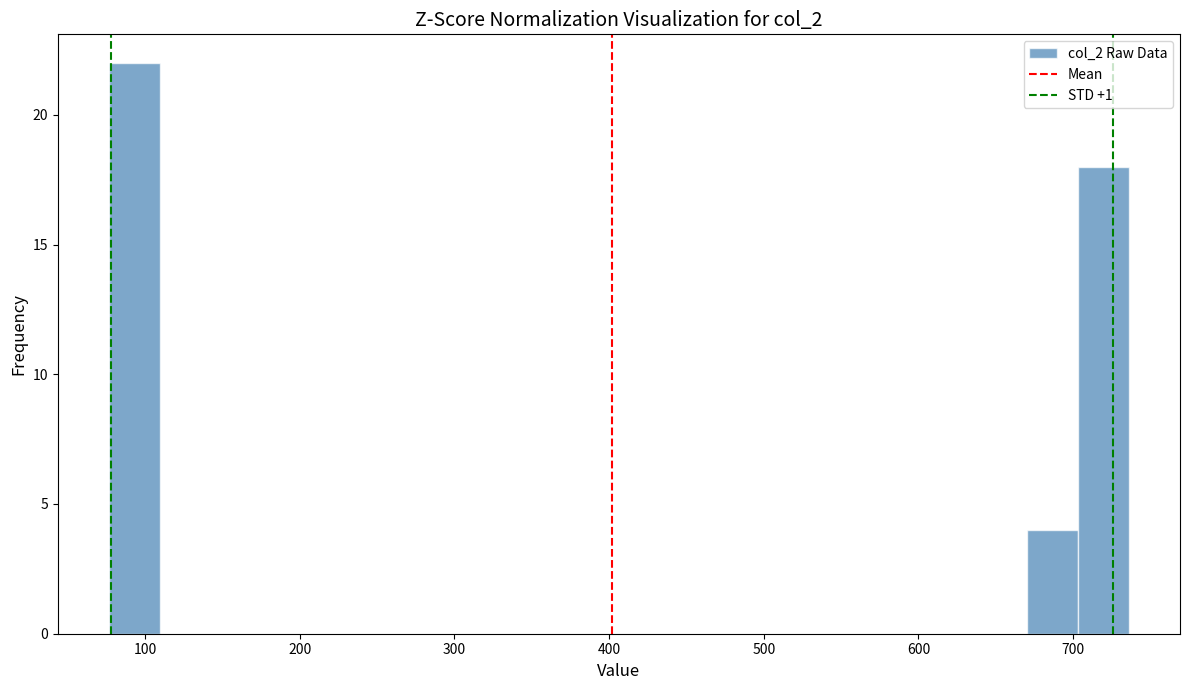

Read against the x-axis, roughly where is the centre of the tallest bar?

90